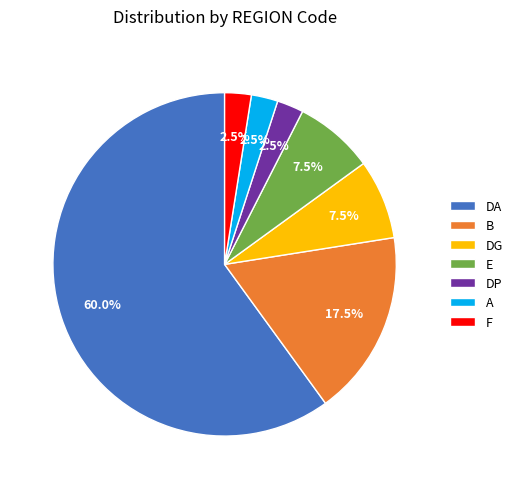

Which category has the biggest portion of the pie?

DA